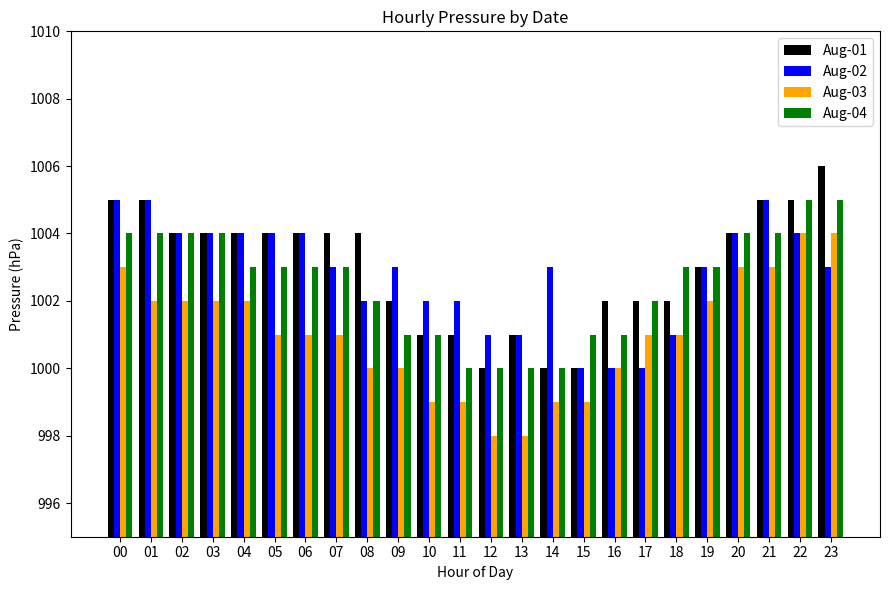

Count the number of categories in the chart.

24